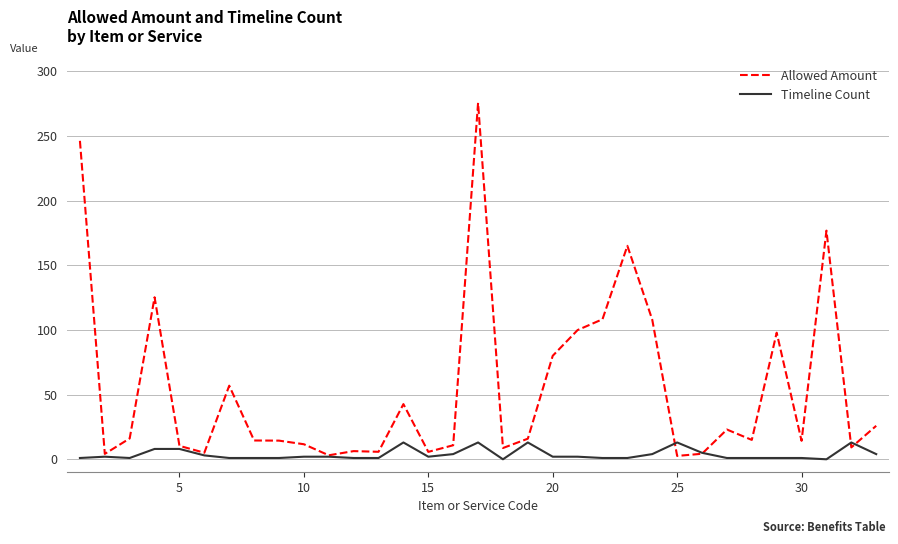

What is the maximum value for Timeline Count?

13.0